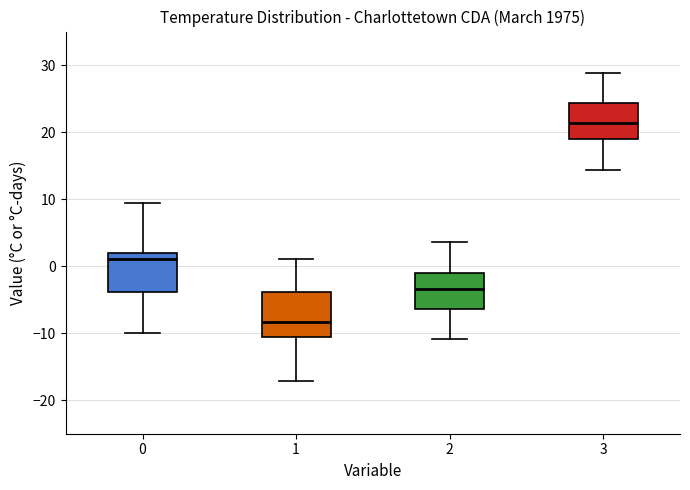

Which box has the lowest median line?

1